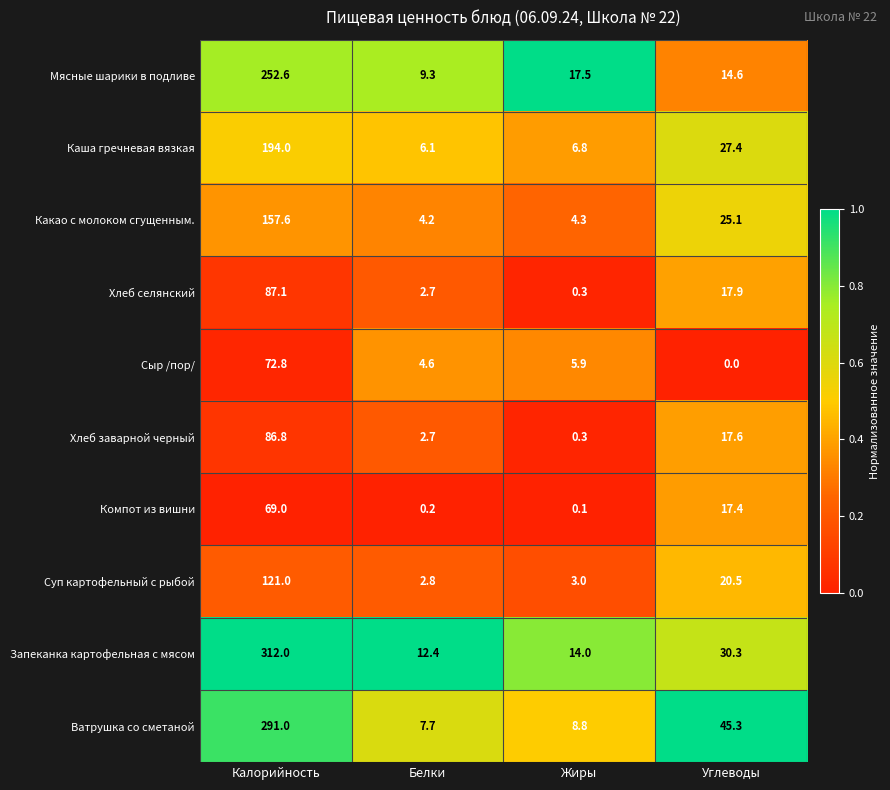

Between Калорийность and Углеводы, which series saw the biggest shift?

Запеканка картофельная с мясом